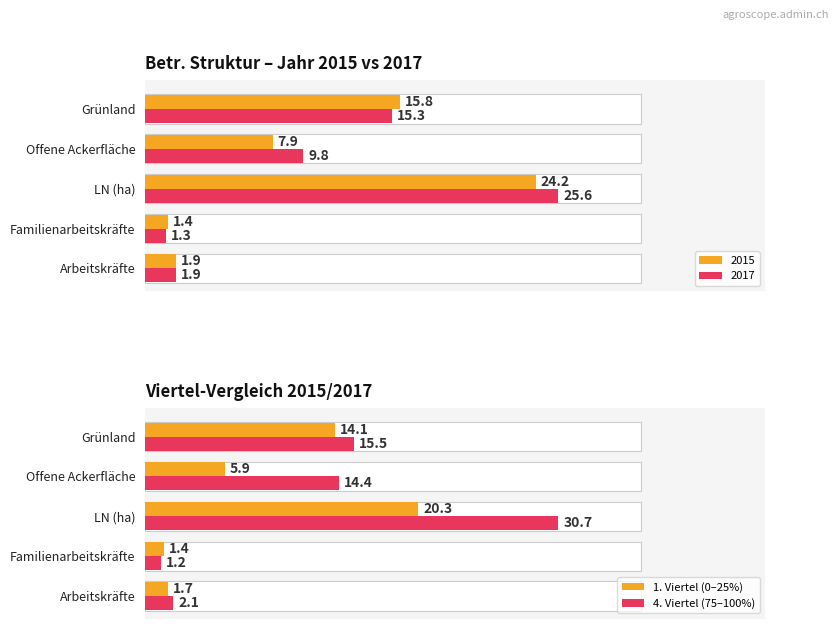

What is the minimum value for 4. Viertel (75–100%)?

1.2